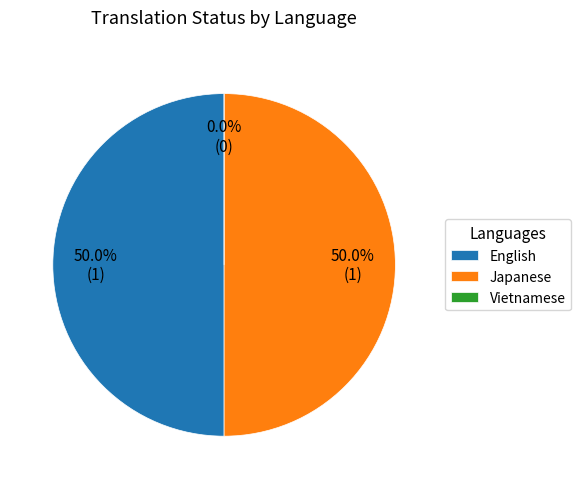

What percentage is NOT represented by Japanese?

50.0%